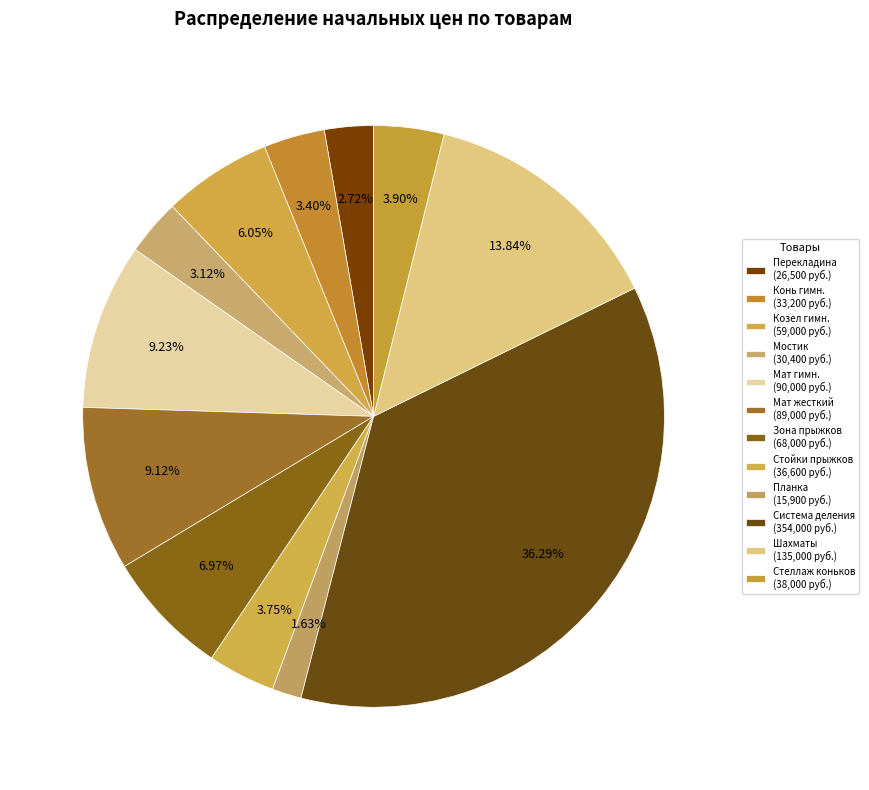

Count the number of slices in the pie.

12